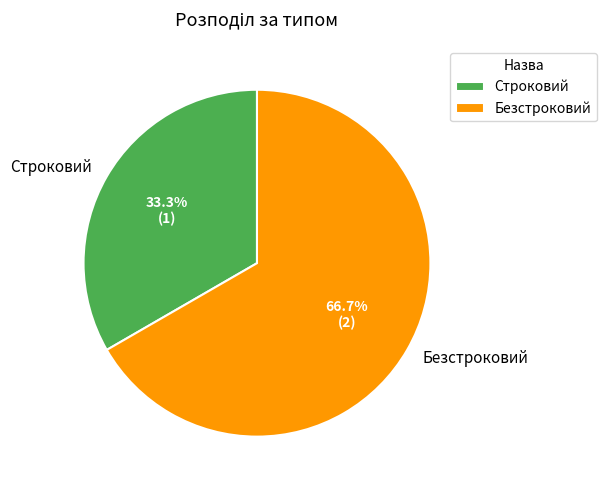

True or false: Безстроковий accounts for 67% of the total.

True